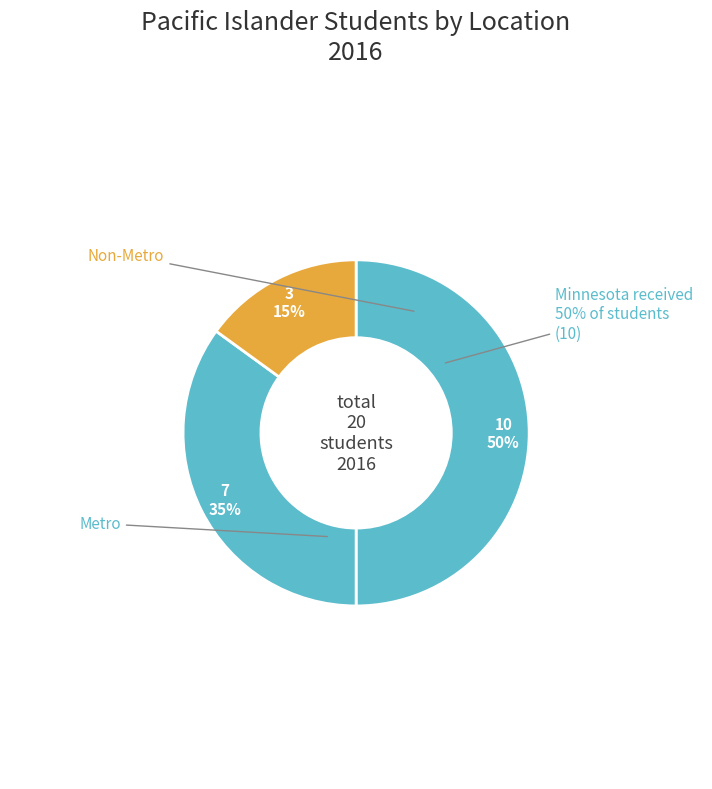

Does Minnesota represent more than half of the total?

No